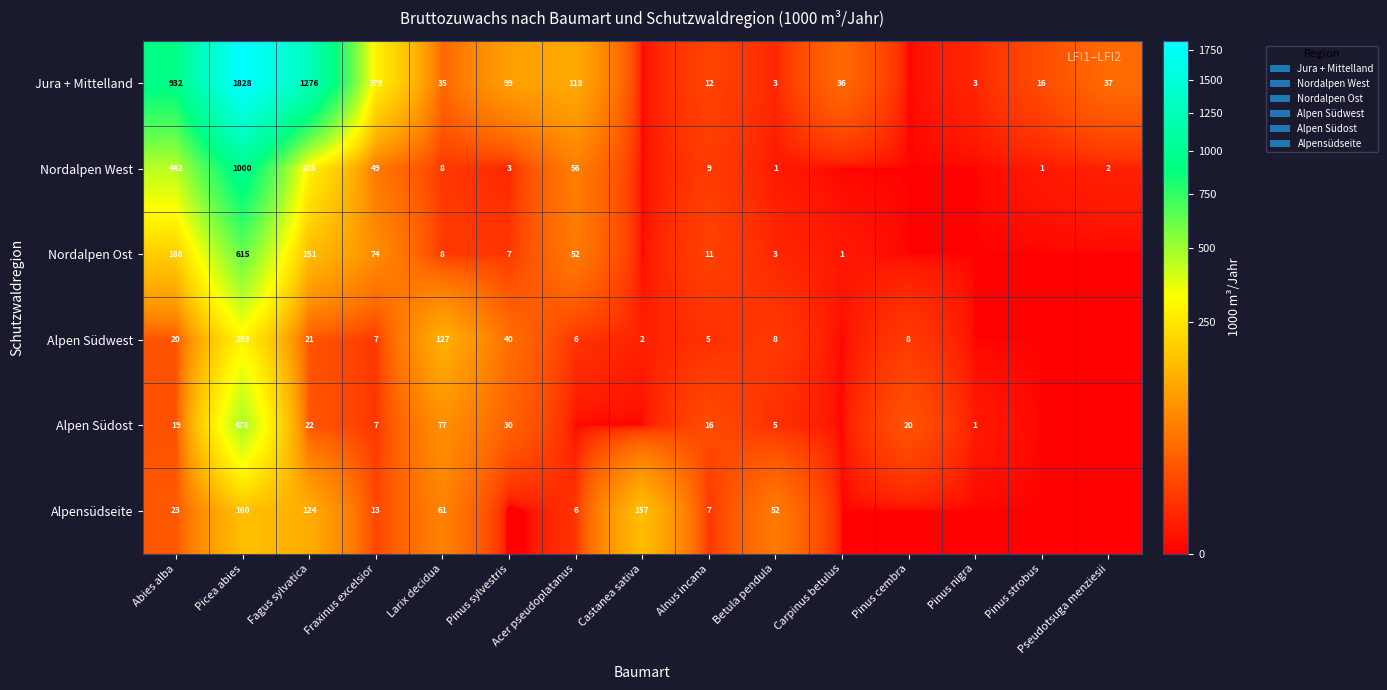

At which category is the sum across all series the highest?

Picea abies